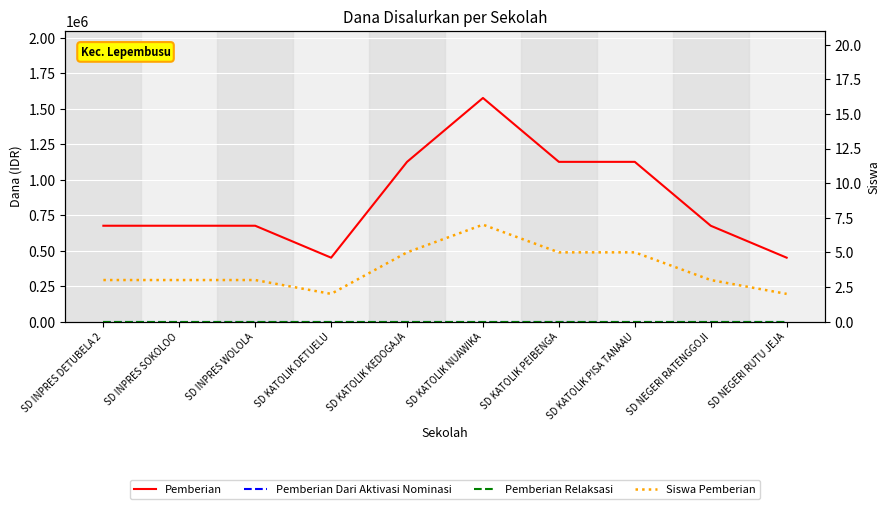

True or false: Pemberian Dari Aktivasi Nominasi has more than 0 interior local peaks.

False